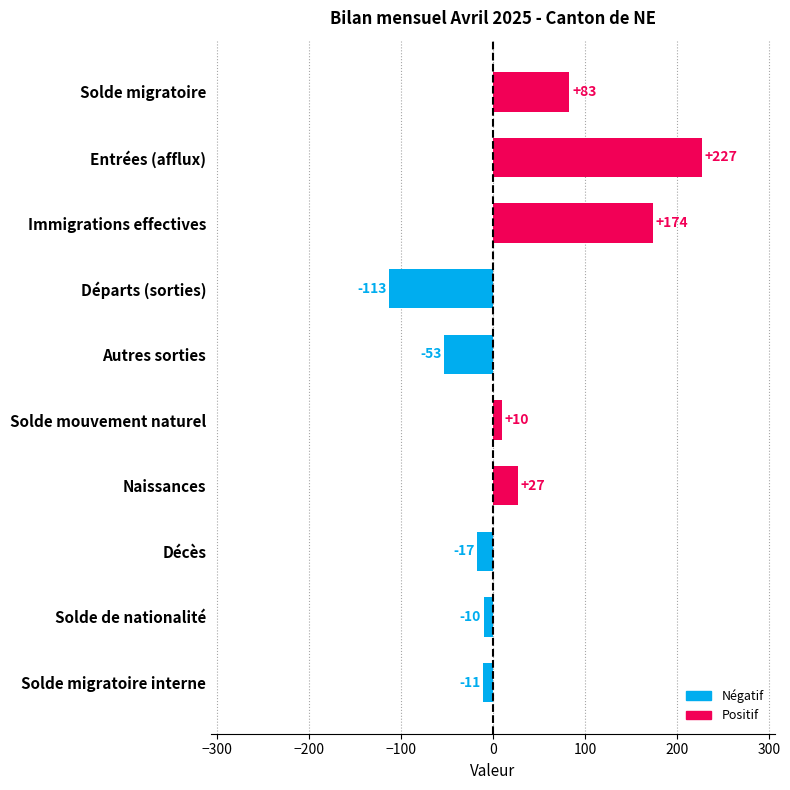

Where is the data nearest to the value 57?

Solde migratoire